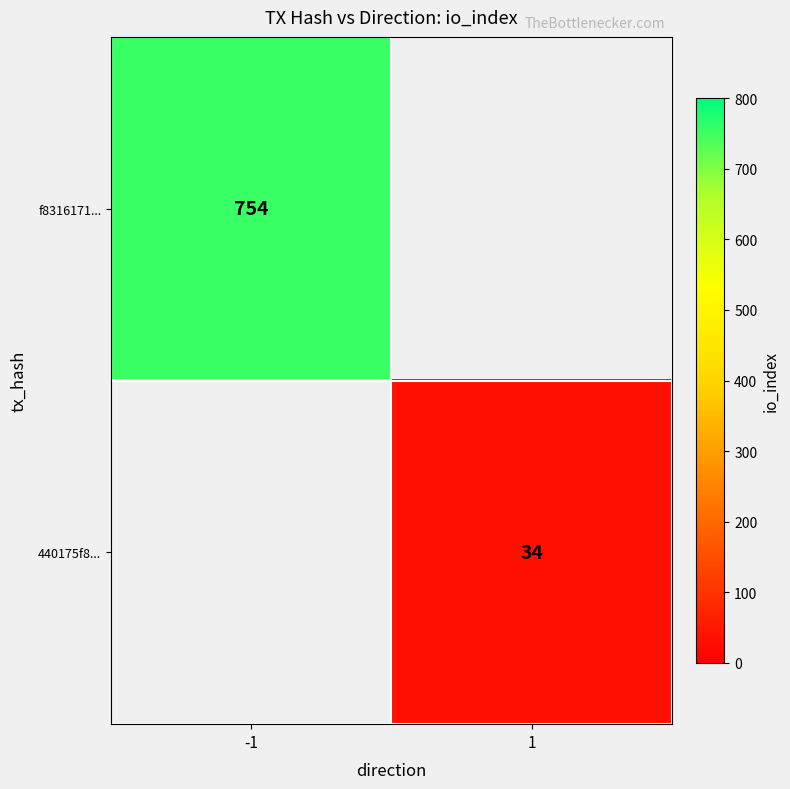

Which label corresponds to the smallest value in the chart?

1